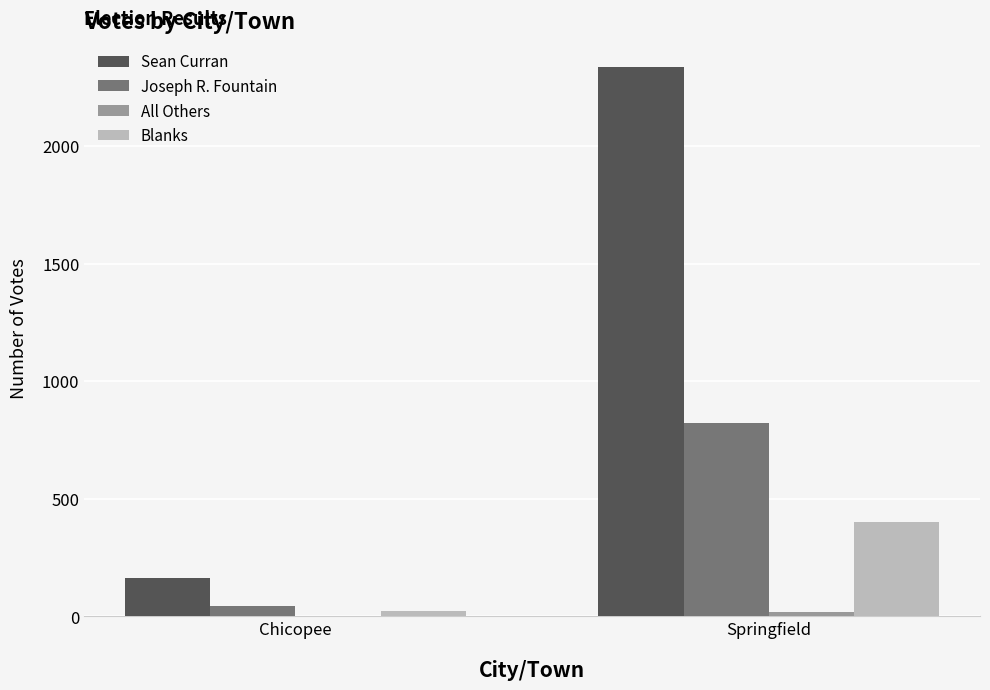

At which category does the chart reach its peak across all series?

Springfield